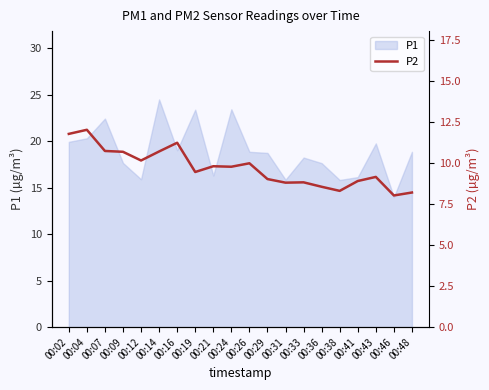

What is the change in value from 00:04 to 00:36?

-3.5